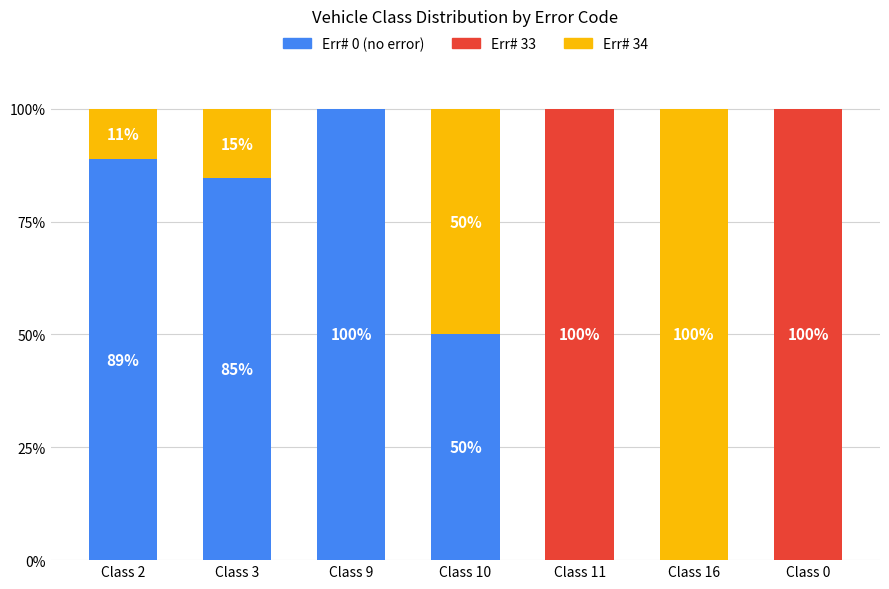

What is the total value across all series at Class 11?

100.0